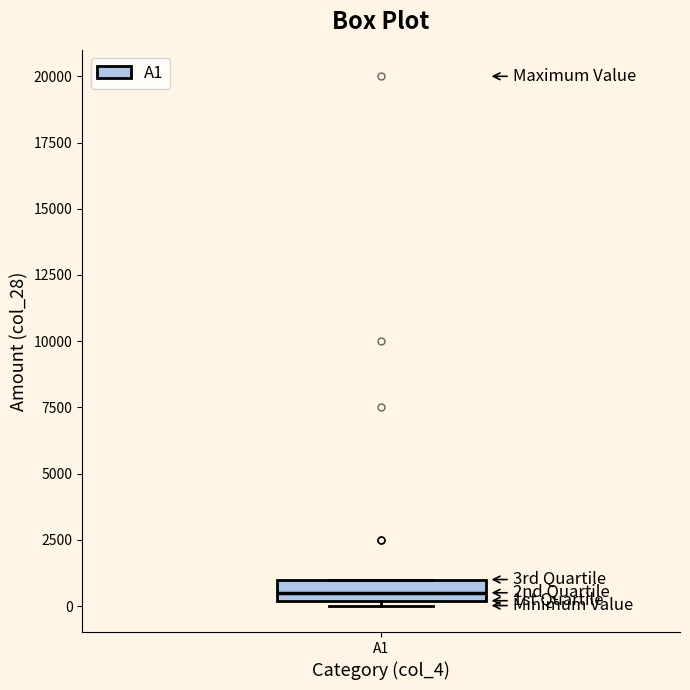

Transcribe this box plot: give where the median line is, the range the box spans, and where the two whiskers end, as read against the y-axis. The values are not printed on the chart, so give them approximately, as read against the axis.

median 500, box 0 to 1000, whiskers 0 (just below the box's lower edge) to 1000